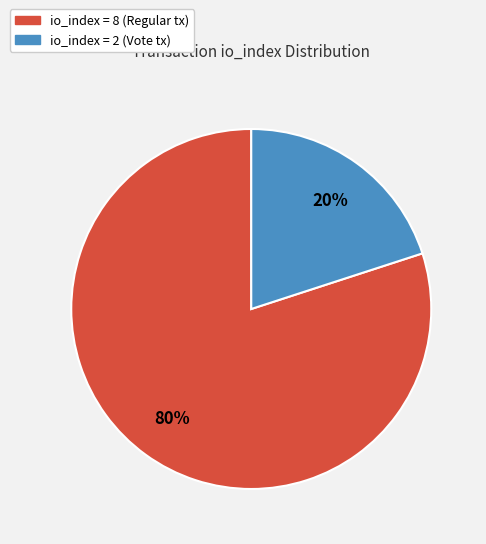

How many segments does this pie chart have?

2